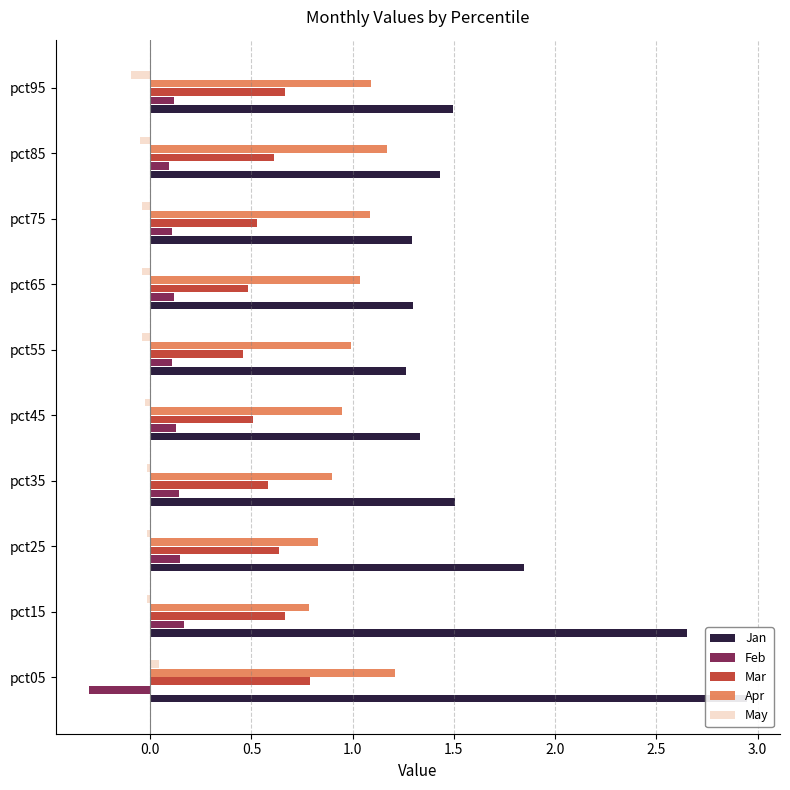

How many groups of bars are there?

10